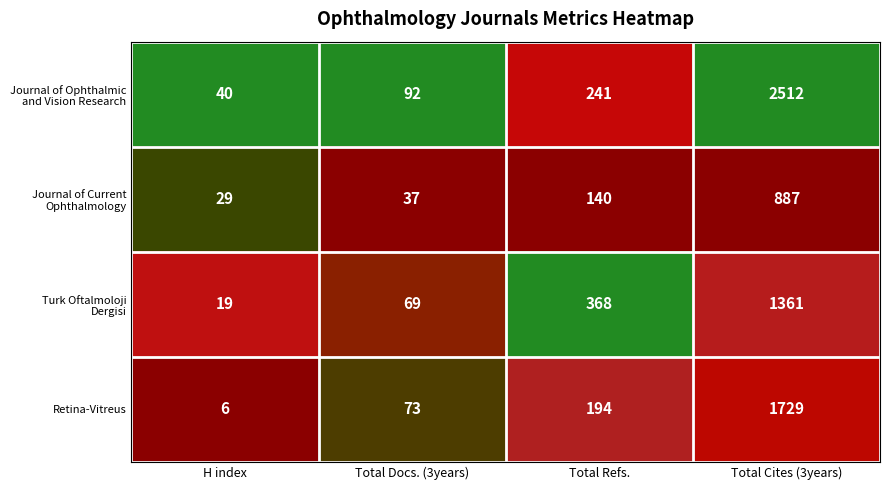

Count the number of categories in the chart.

4